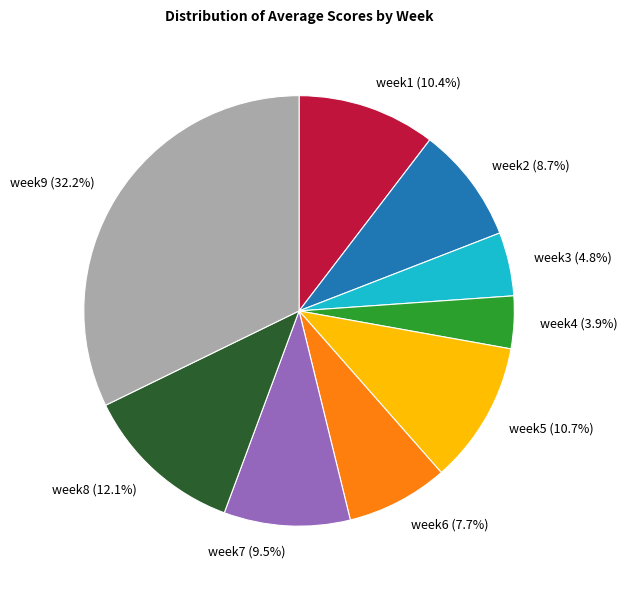

Is it true that week3 is 5% of the pie?

True